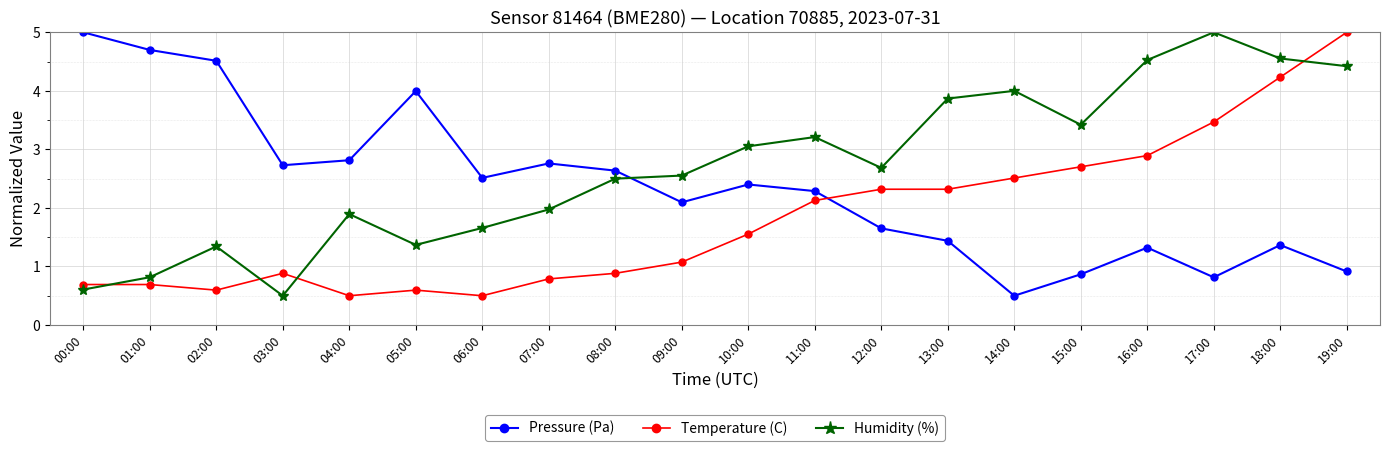

Is it true that Temperature (C) equals 1.3 at 03:00?

False